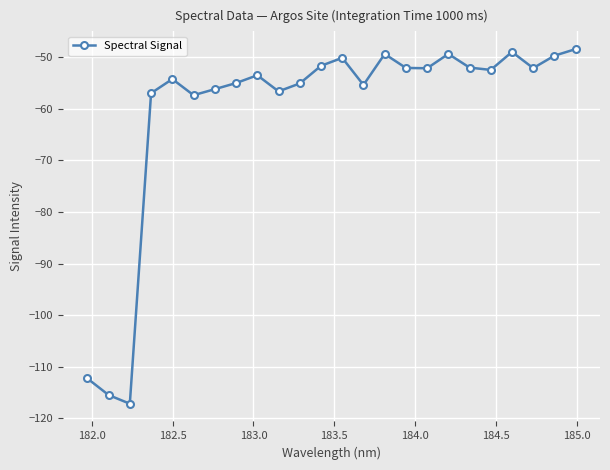

Is this an area chart (filled region under the line)?

No